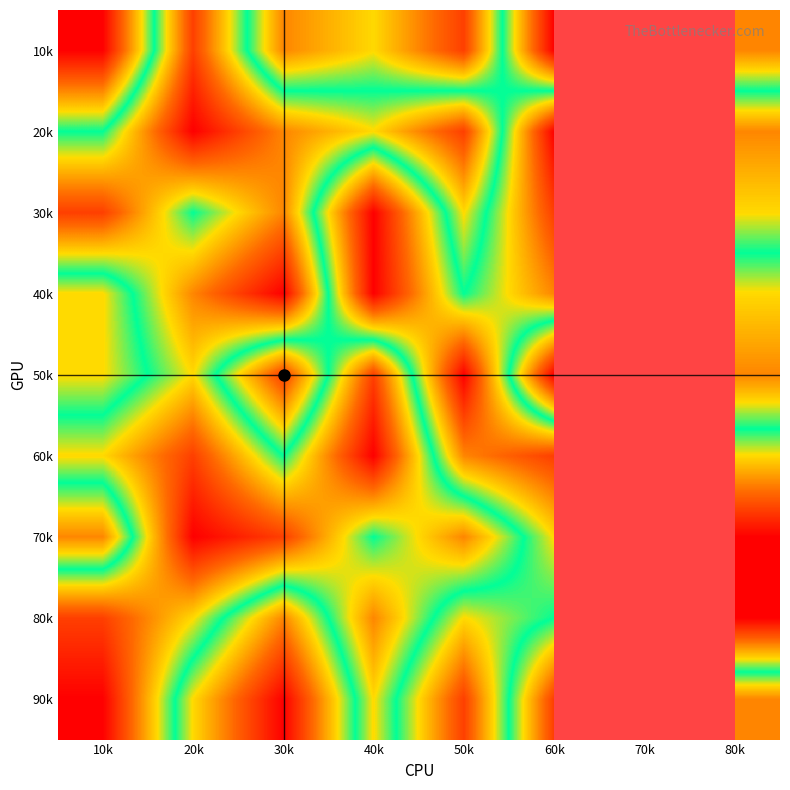

Which label corresponds to the smallest value in the chart?

10k